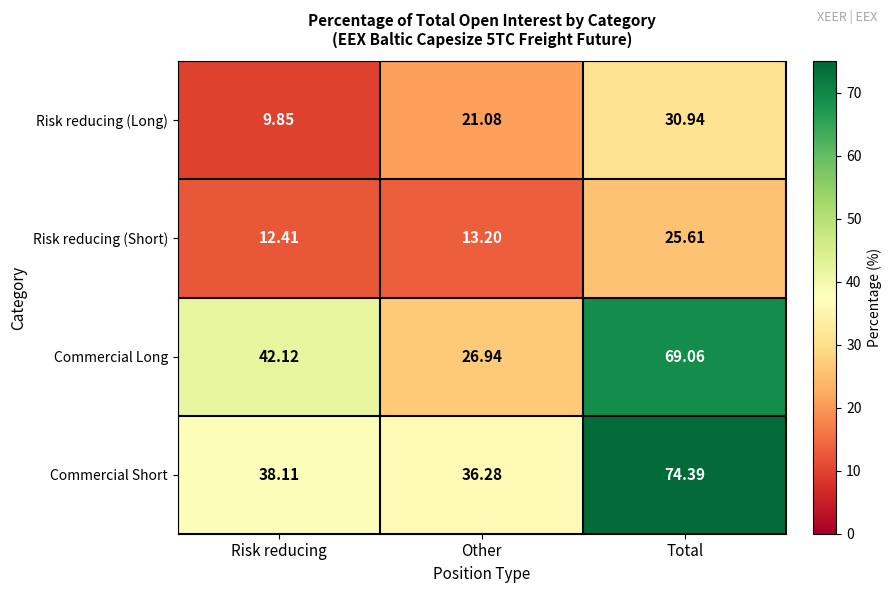

Between Risk reducing and Total, which series saw the biggest shift?

Commercial Short